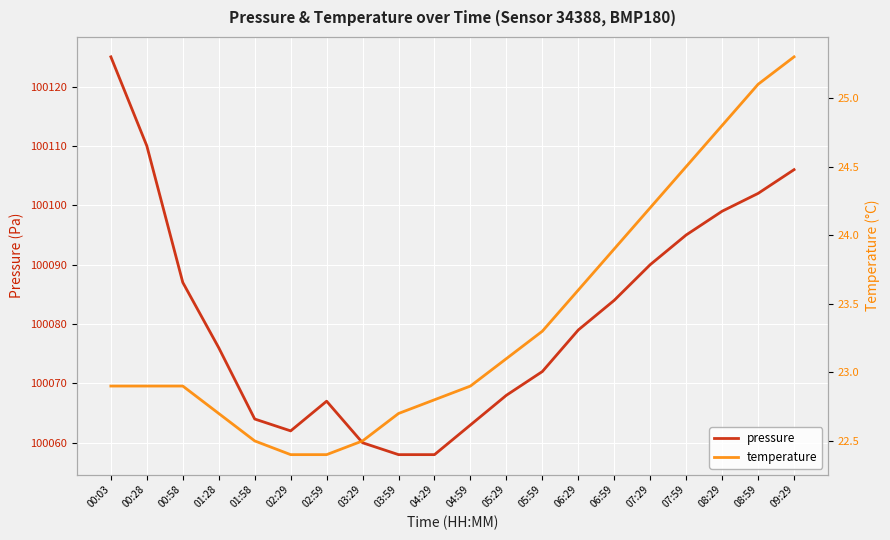

At how many categories does at least one series exceed 94481?

20